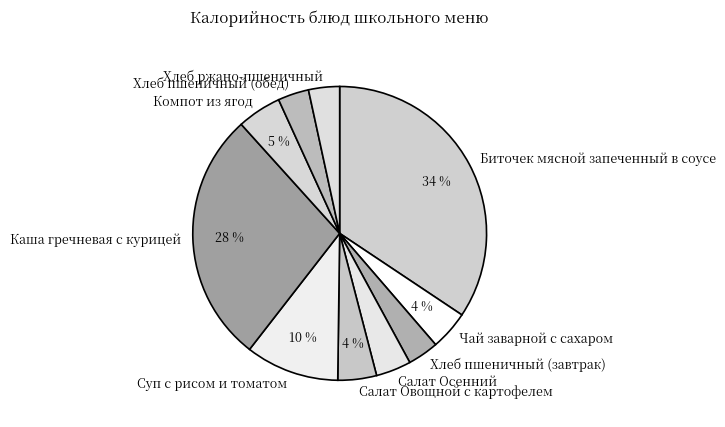

Is Чай заварной с сахаром the majority of the pie?

No